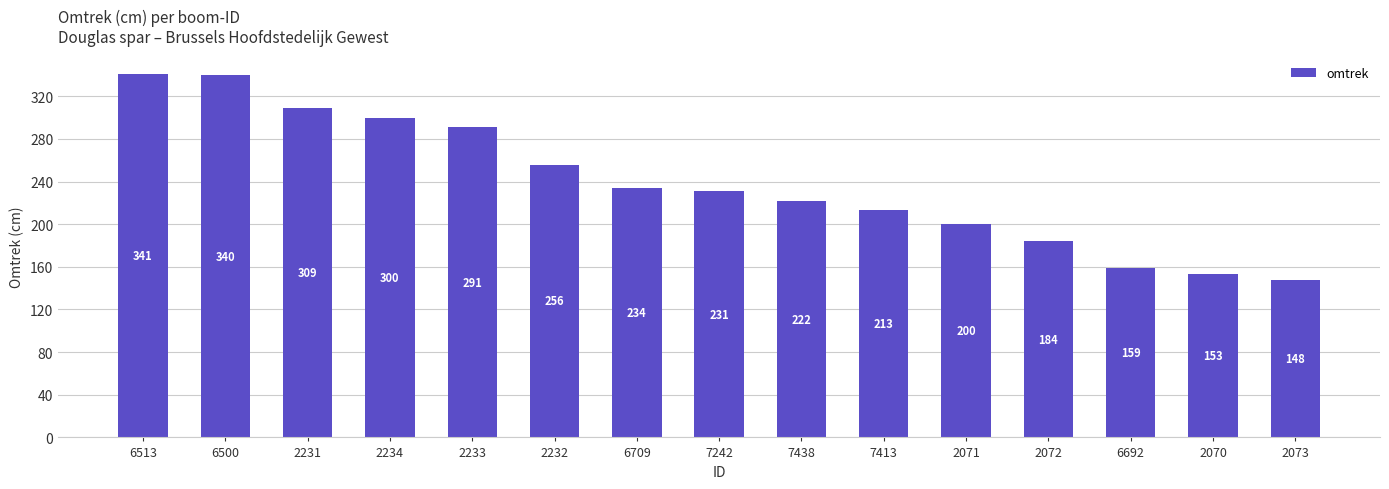

Is it true that the value at 6692 is 33?

False